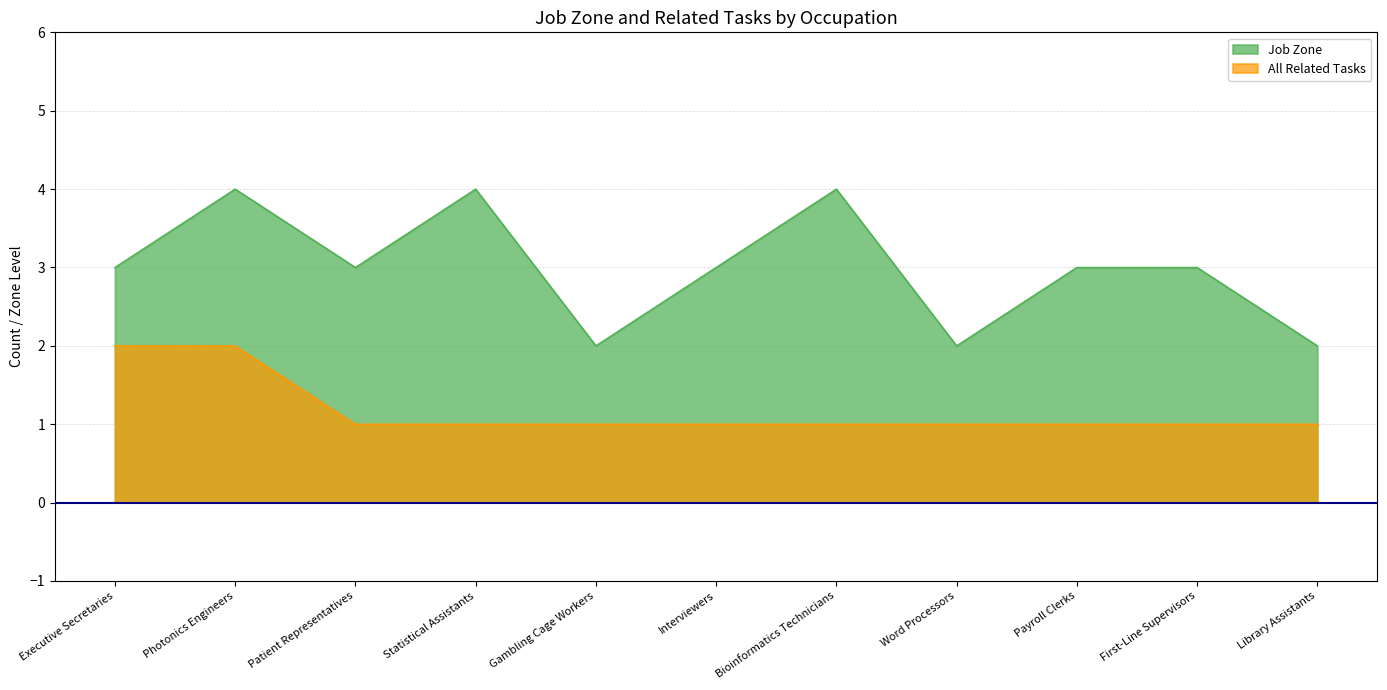

Reading left to right, list all the values displayed in this chart.

Job Zone: 3	4	3	4	2	3	4	2	3	3	2
All Related Tasks: 2	2	1	1	1	1	1	1	1	1	1